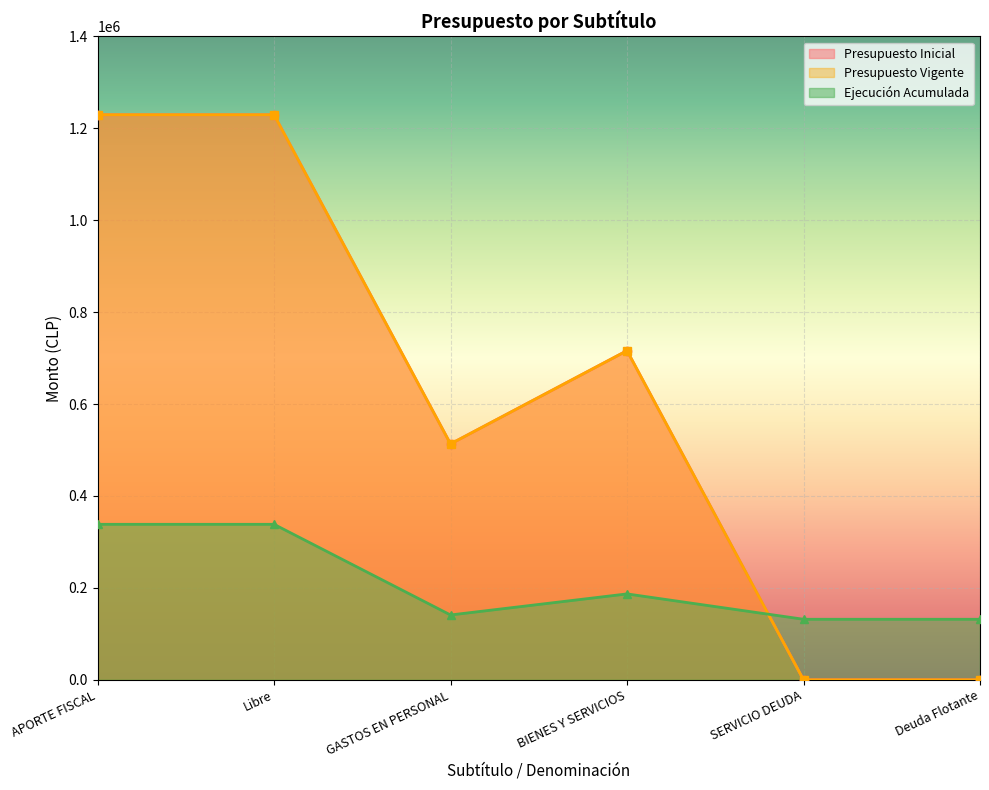

How many categories are shown in the chart?

6